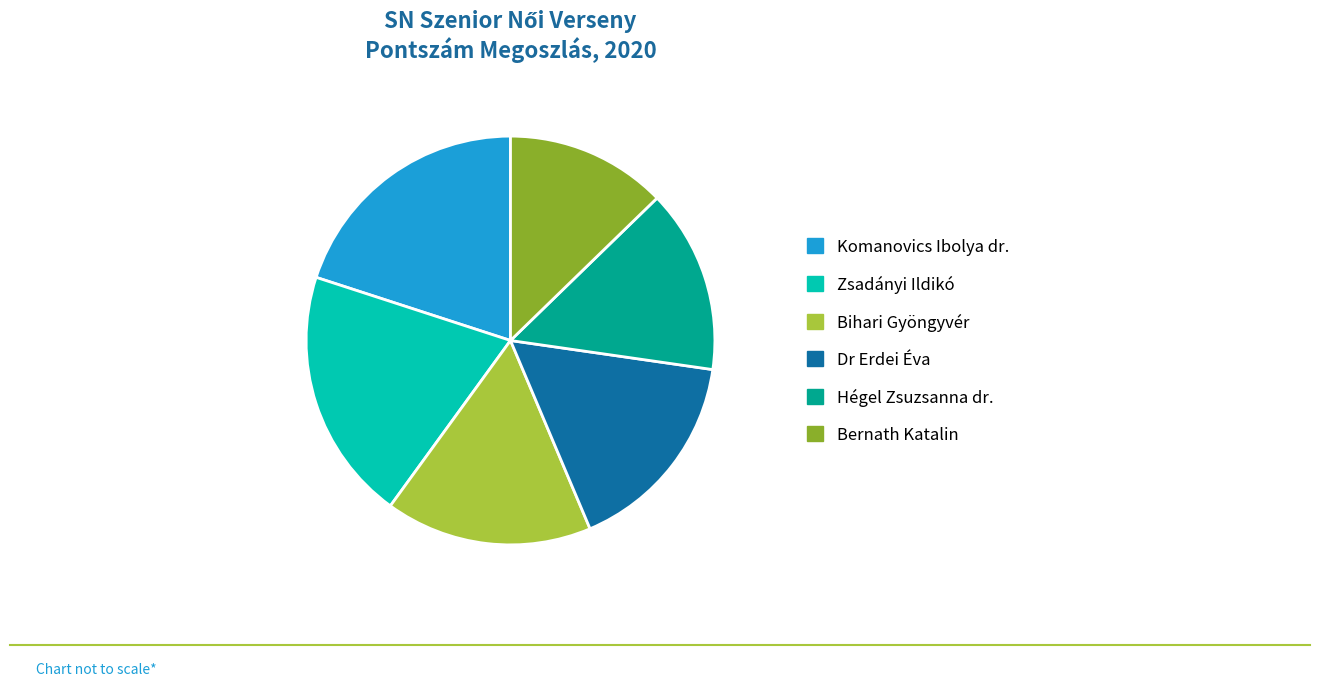

Between Hégel Zsuzsanna dr. and Komanovics Ibolya dr., which is larger?

Komanovics Ibolya dr.